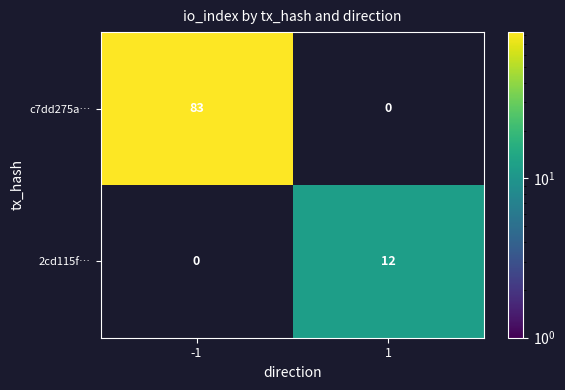

True or false: 2cd115f… has a value of 12 at 1.

True